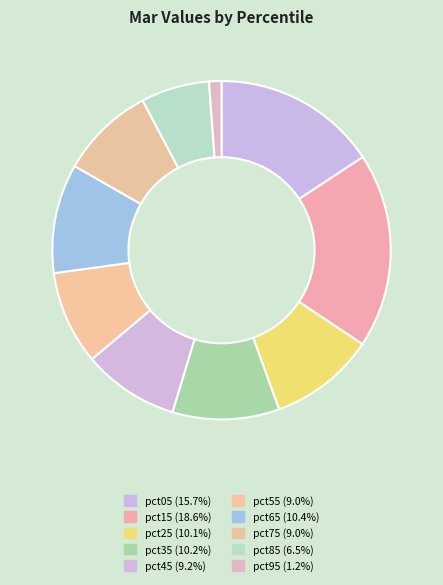

To the nearest percent, what portion does pct35 represent?

10%